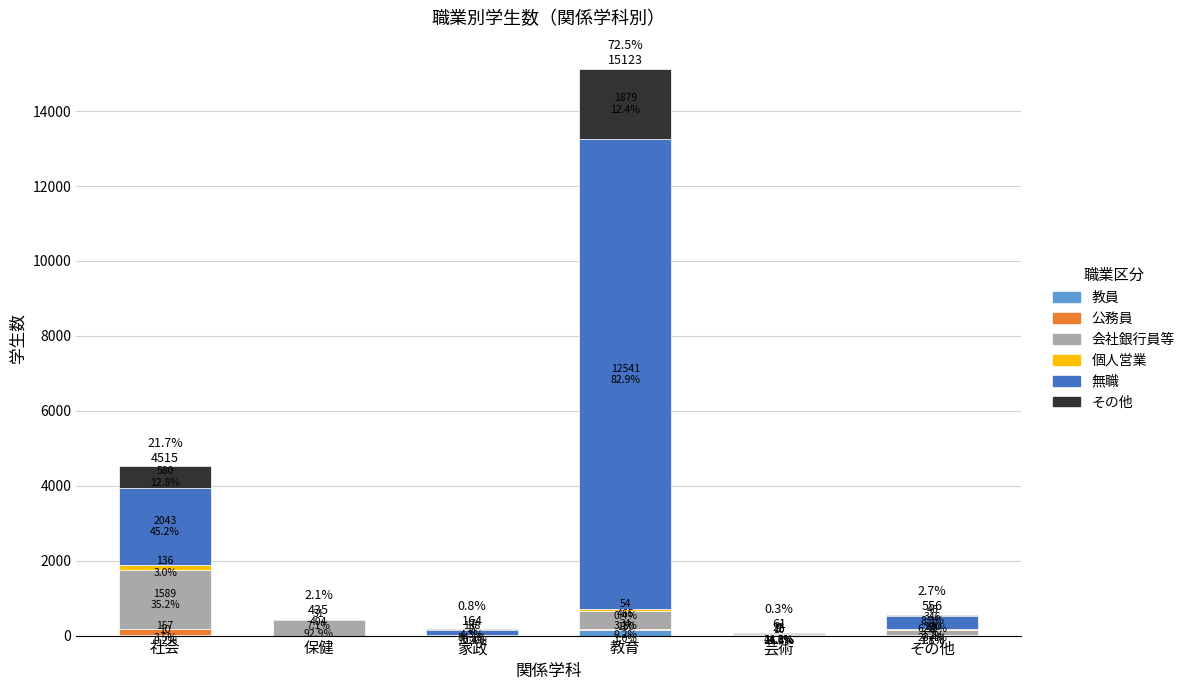

Are the bars horizontal?

No